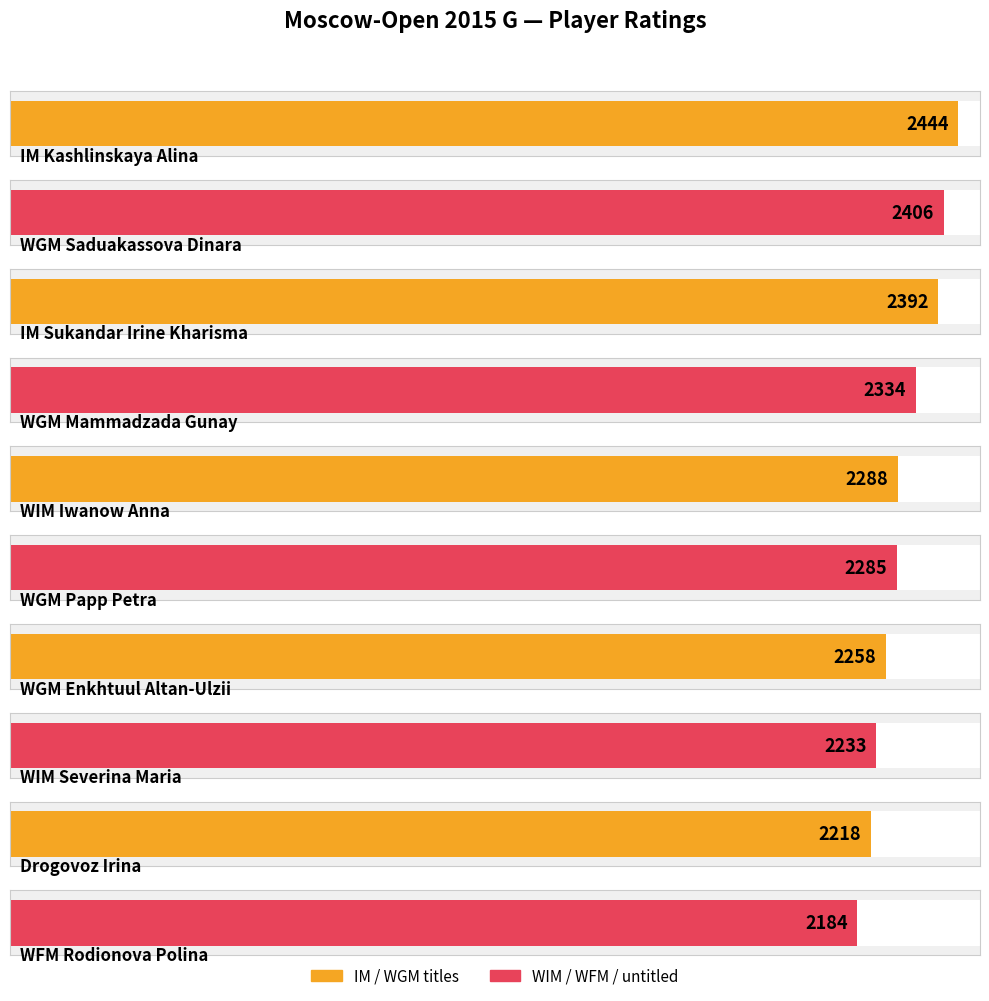

Rank the categories by value from highest to lowest.

Kashlinskaya Alina, Saduakassova Dinara, Sukandar Irine Kharisma, Mammadzada Gunay, Iwanow Anna, Papp Petra, Enkhtuul Altan-Ulzii, Severina Maria, Drogovoz Irina, Rodionova Polina